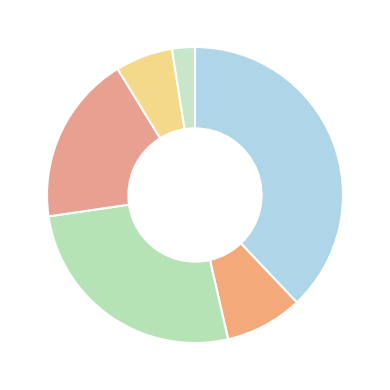

To the nearest percent, what is the difference between the largest and smallest slice percentages?

35%